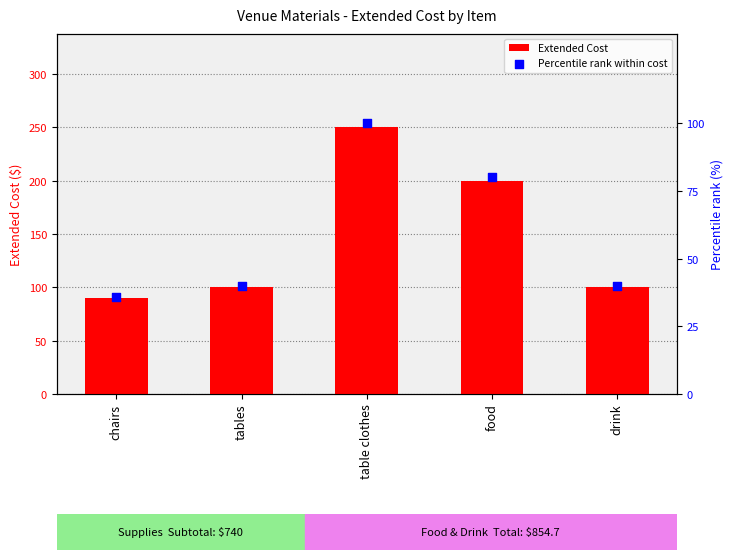

Which series contains the lowest Y value?

Percentile rank within cost